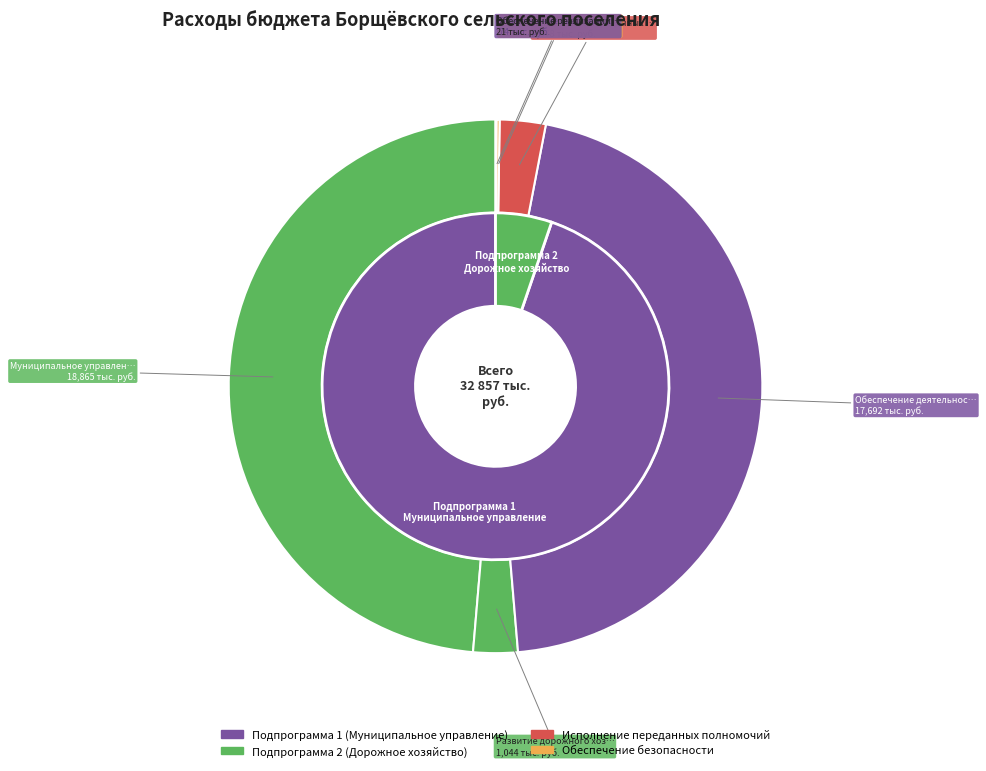

To the nearest percent, what is the difference between the Развитие дорожного хозяйства and Обеспечение реализации программы slice percentages?

3%